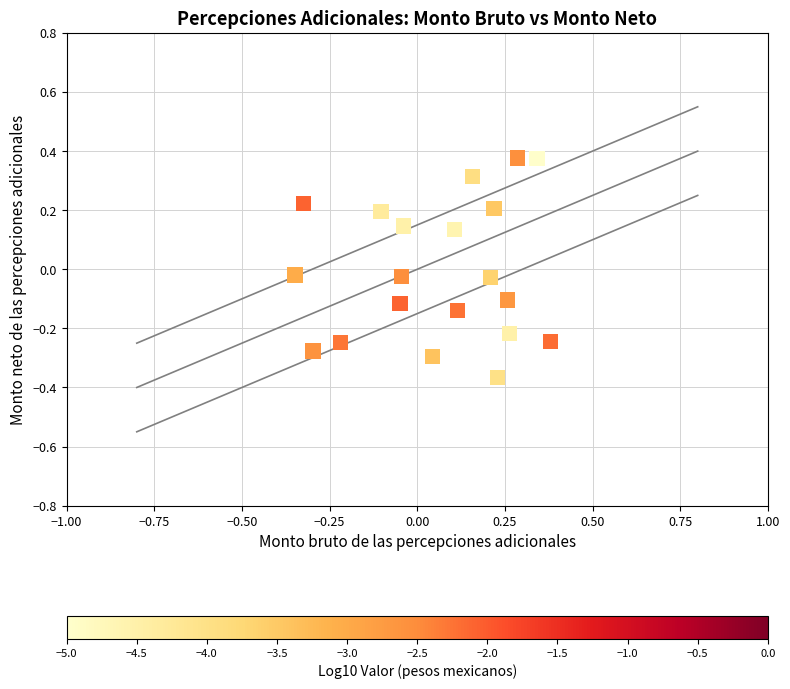

What is the range of X values (max minus min)?

0.7